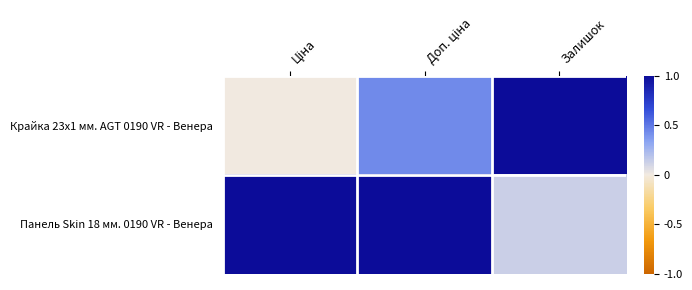

Which category has the highest value across all series?

Залишок